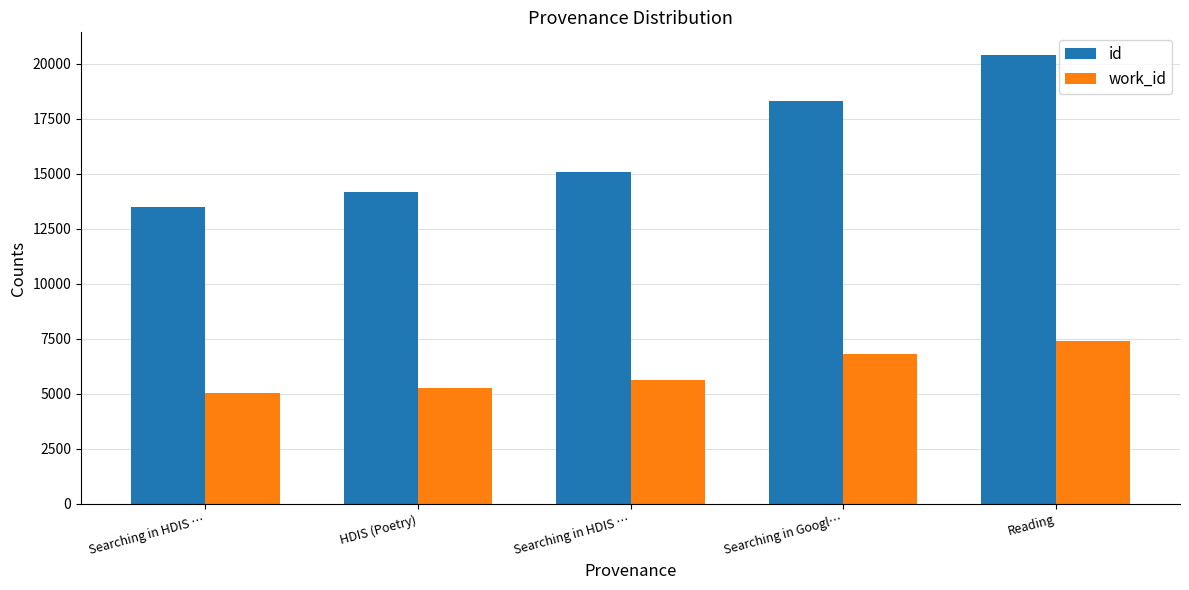

What are all the series names shown in the legend?

id, work_id